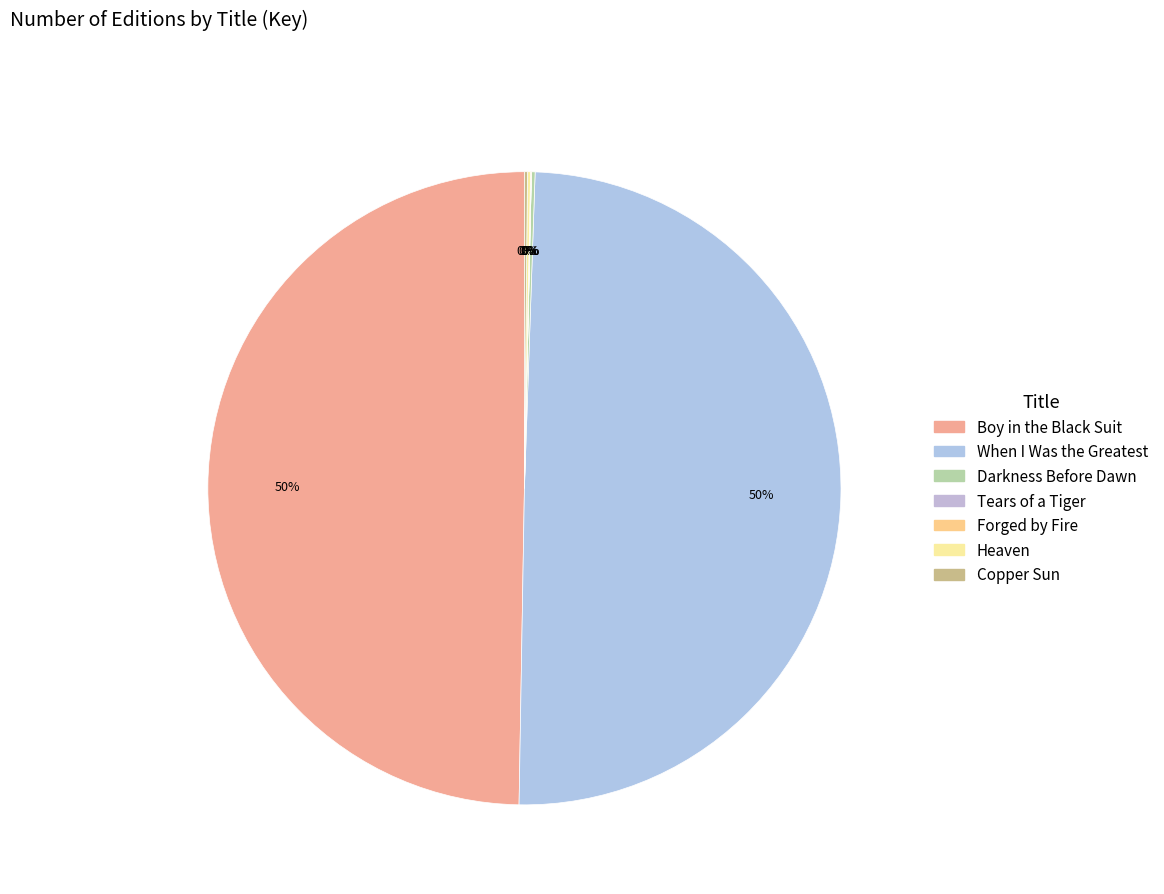

How many slices are in this pie chart?

7